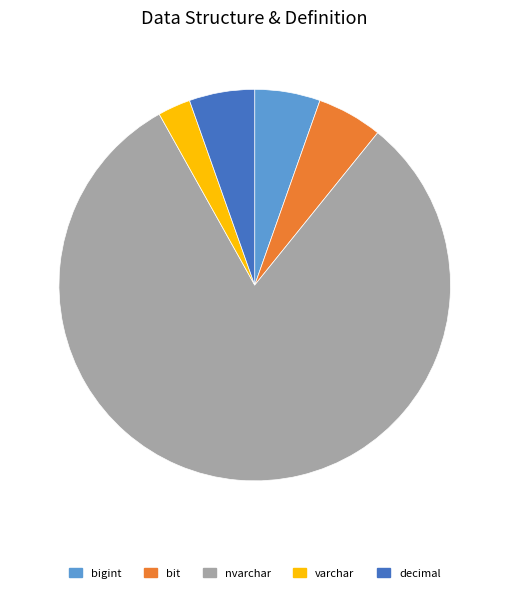

What is the ratio of the value at bit to the value at bigint?

1.0